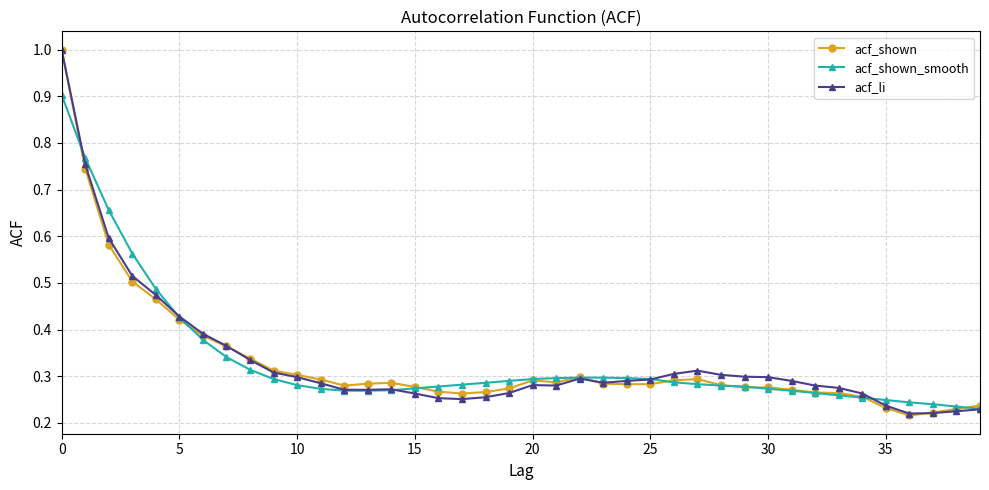

True or false: acf_shown has more than 2 interior local peaks.

True